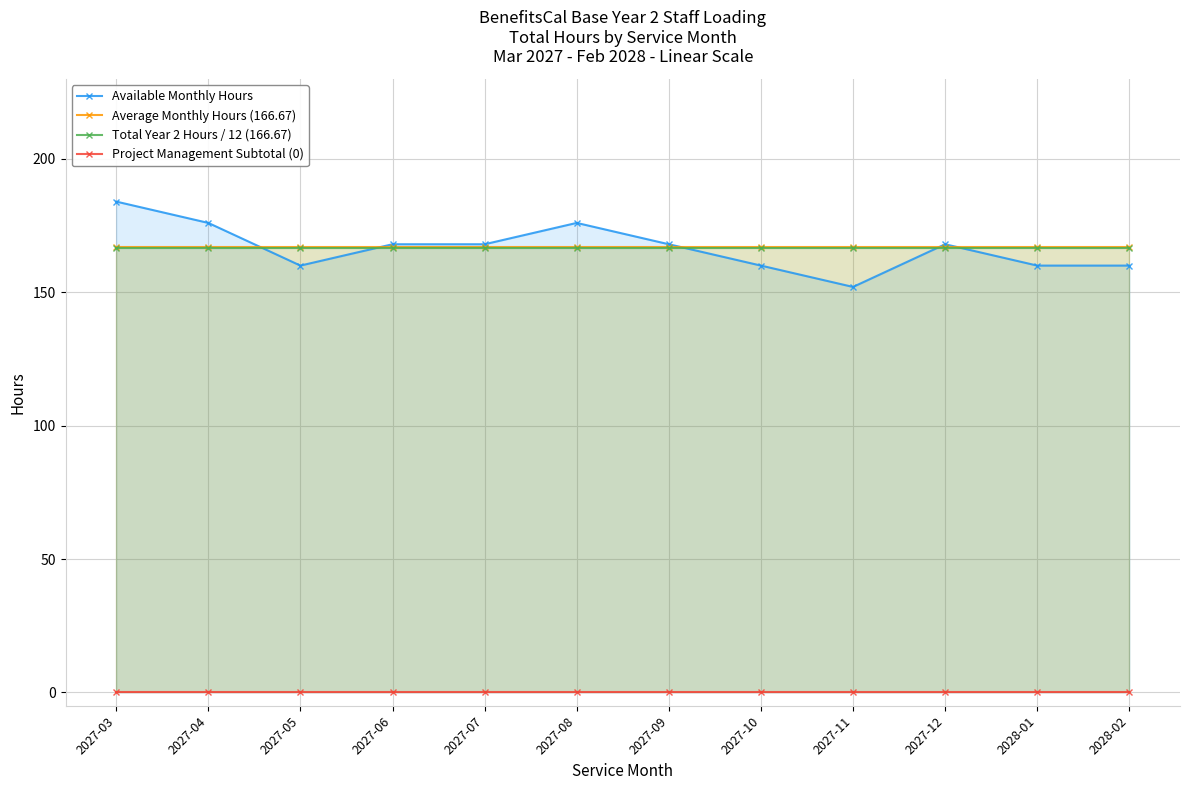

At which category is the sum across all series the highest?

2027-03